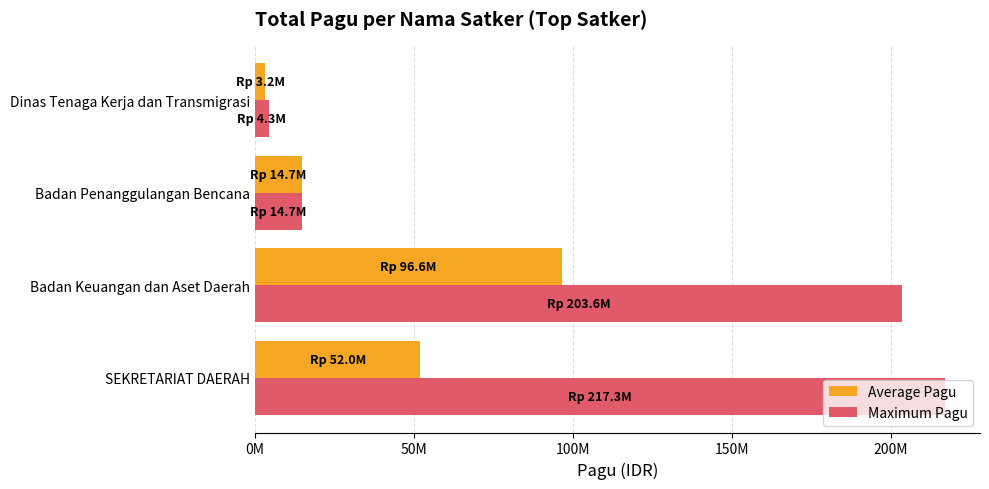

At which category is the sum across all series the highest?

Badan Keuangan dan Aset Daerah